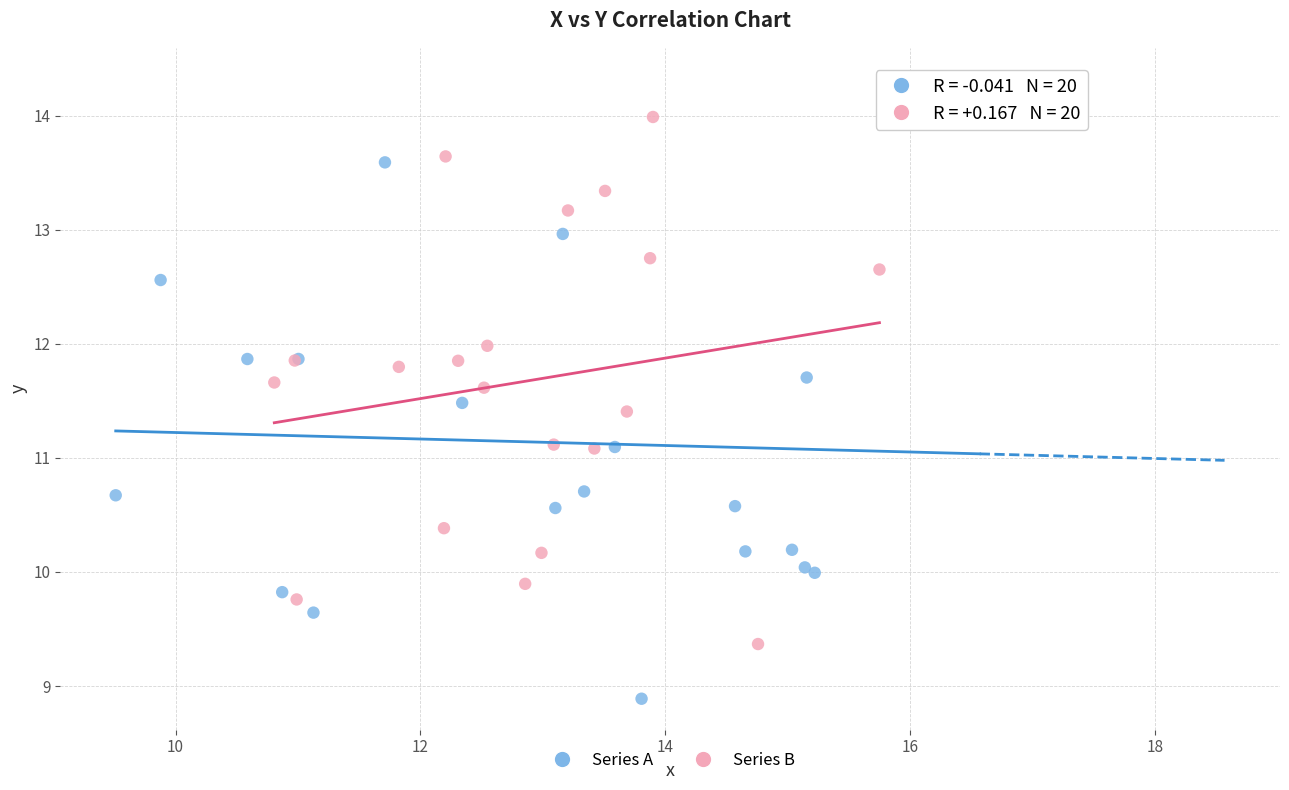

Which series has the largest Y range (max minus min)?

Series A